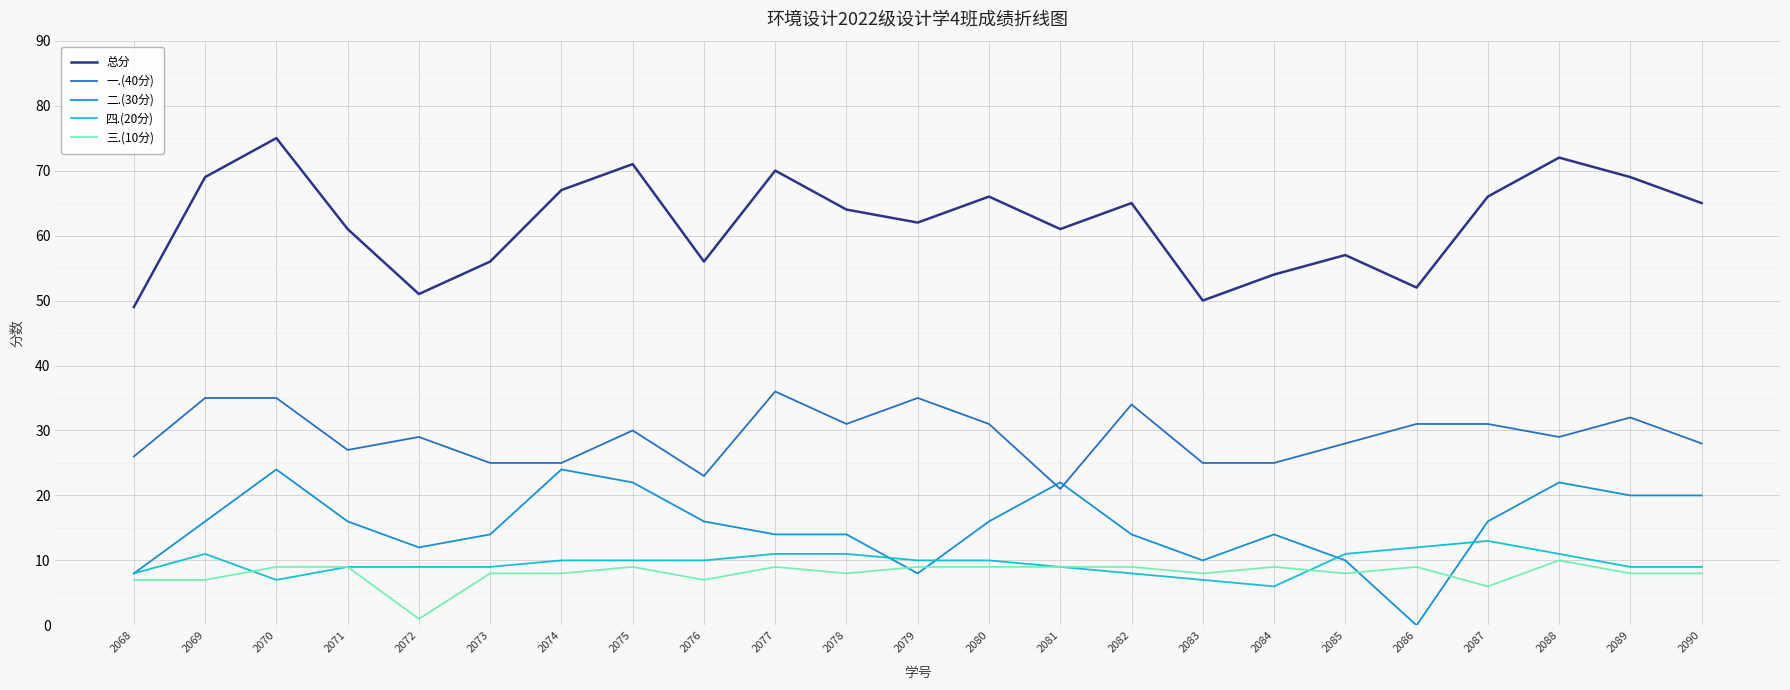

Reading right to left, list all the values displayed in this chart.

总分: 2090=65	2089=69	2088=72	2087=66	2086=52	2085=57	2084=54	2083=50	2082=65	2081=61	2080=66	2079=62	2078=64	2077=70	2076=56	2075=71	2074=67	2073=56	2072=51	2071=61	2070=75	2069=69	2068=49
一.(40分): 2090=28	2089=32	2088=29	2087=31	2086=31	2085=28	2084=25	2083=25	2082=34	2081=21	2080=31	2079=35	2078=31	2077=36	2076=23	2075=30	2074=25	2073=25	2072=29	2071=27	2070=35	2069=35	2068=26
二.(30分): 2090=20	2089=20	2088=22	2087=16	2086=0	2085=10	2084=14	2083=10	2082=14	2081=22	2080=16	2079=8	2078=14	2077=14	2076=16	2075=22	2074=24	2073=14	2072=12	2071=16	2070=24	2069=16	2068=8
四.(20分): 2090=9	2089=9	2088=11	2087=13	2086=12	2085=11	2084=6	2083=7	2082=8	2081=9	2080=10	2079=10	2078=11	2077=11	2076=10	2075=10	2074=10	2073=9	2072=9	2071=9	2070=7	2069=11	2068=8
三.(10分): 2090=8	2089=8	2088=10	2087=6	2086=9	2085=8	2084=9	2083=8	2082=9	2081=9	2080=9	2079=9	2078=8	2077=9	2076=7	2075=9	2074=8	2073=8	2072=1	2071=9	2070=9	2069=7	2068=7